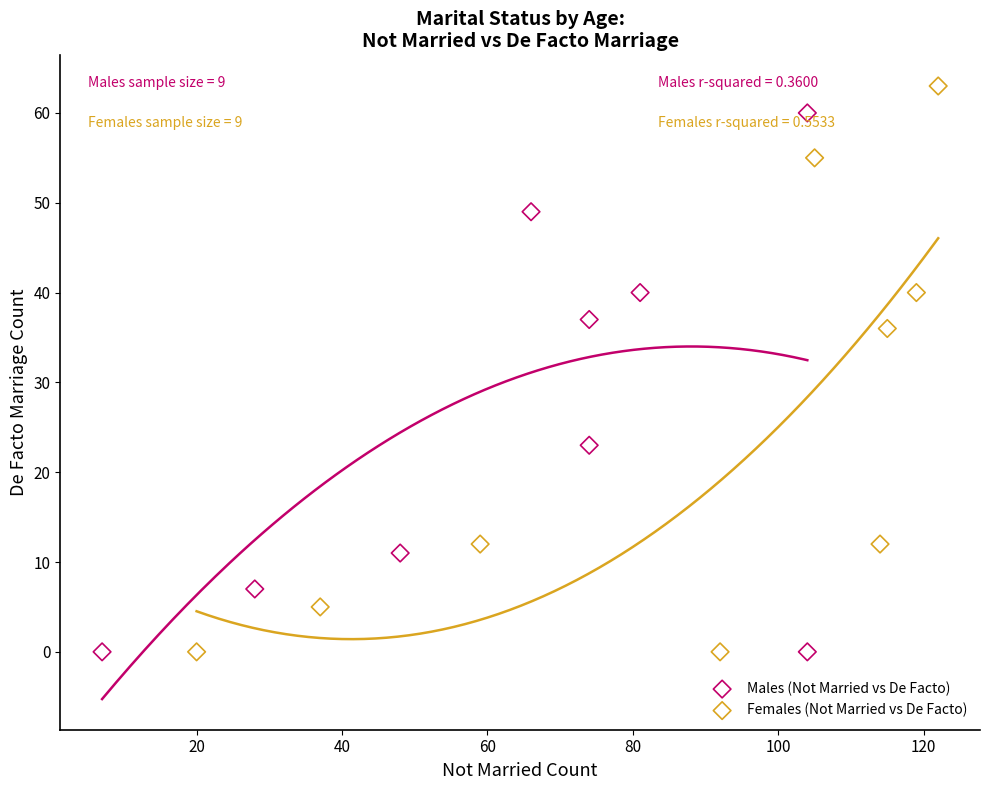

Which series has the widest spread of Y values?

Females (Not Married vs De Facto)